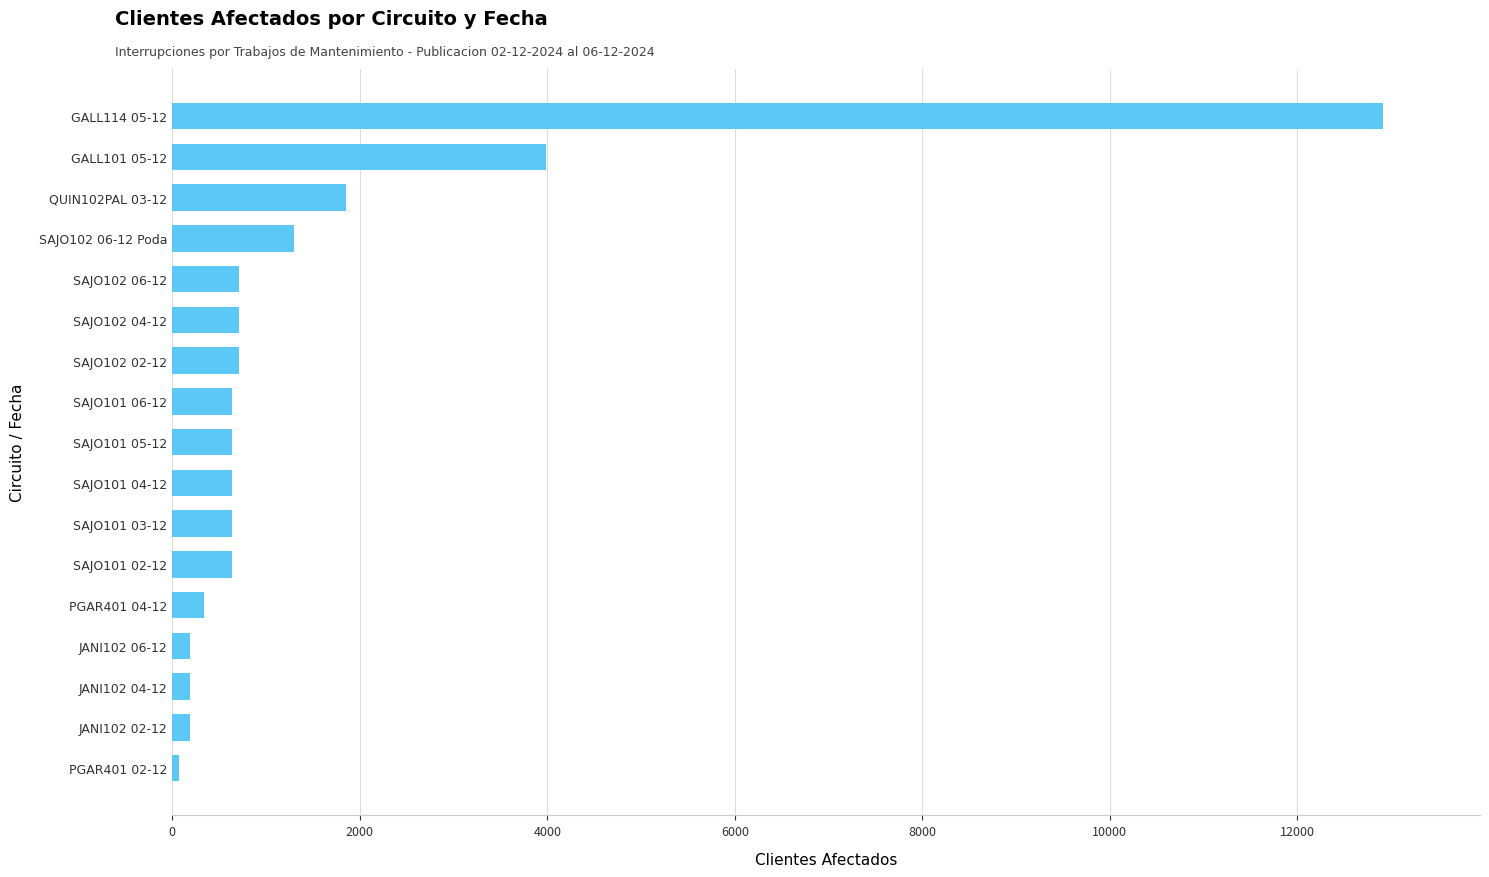

The value at SAJO101 06-12 is 636. True or false?

True